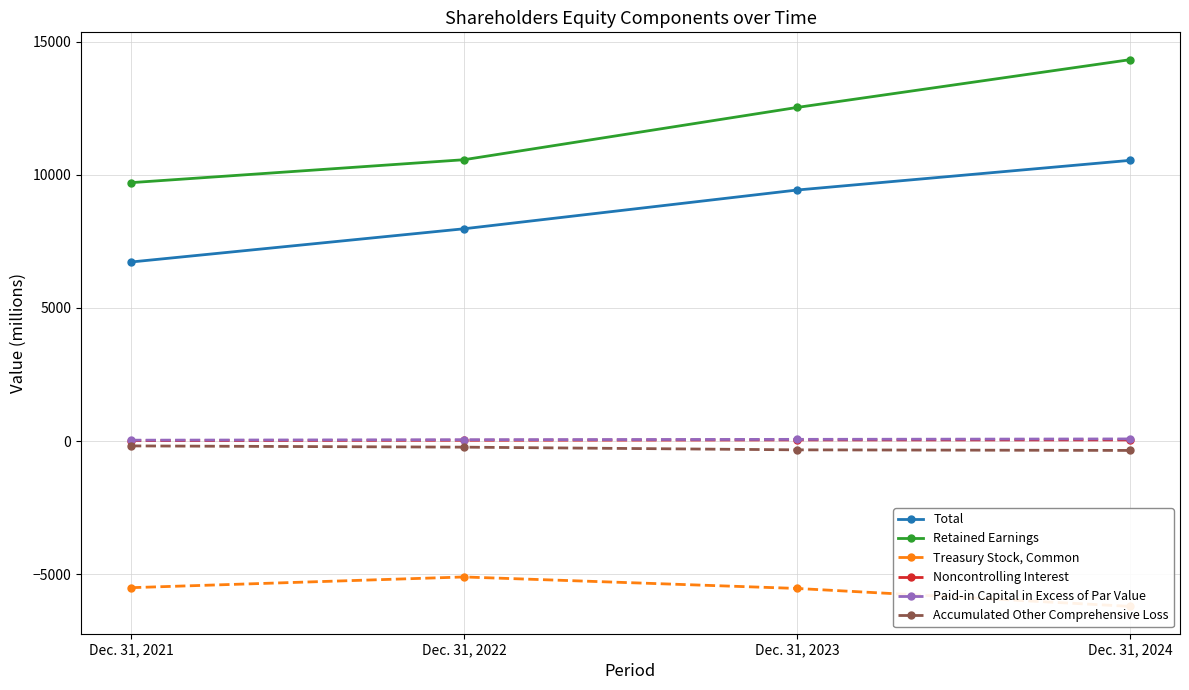

Reading left to right, what are all the values shown in this chart?

Total: 6728	7977	9433	10548
Retained Earnings: 9710	10572	12536	14332
Treasury Stock, Common: -5511	-5108	-5540	-6214
Noncontrolling Interest: 15	29	42	42
Paid-in Capital in Excess of Par Value: 32	50	63	79
Accumulated Other Comprehensive Loss: -183	-230	-331	-353